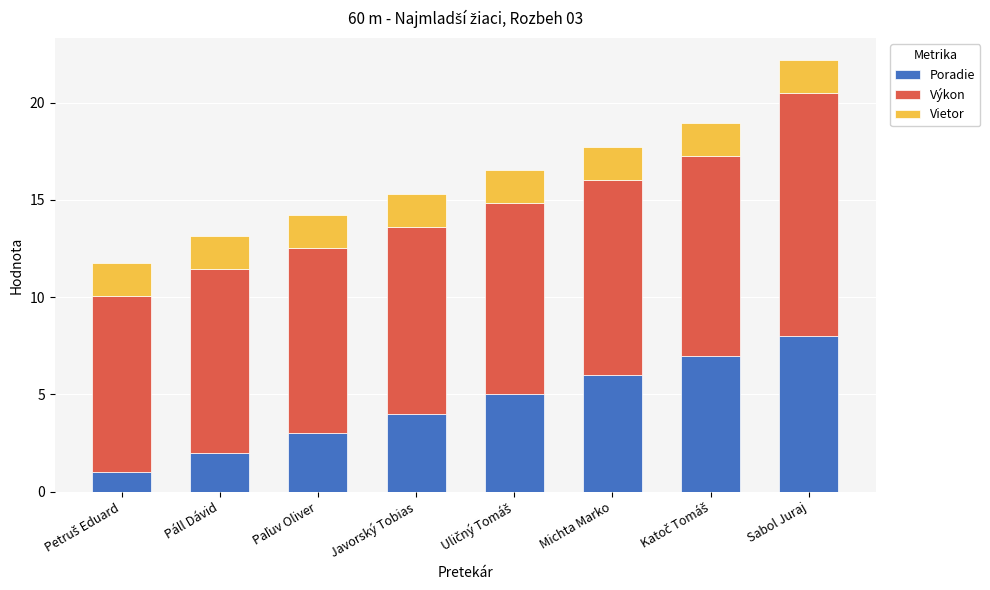

How many categories are shown in the chart?

8